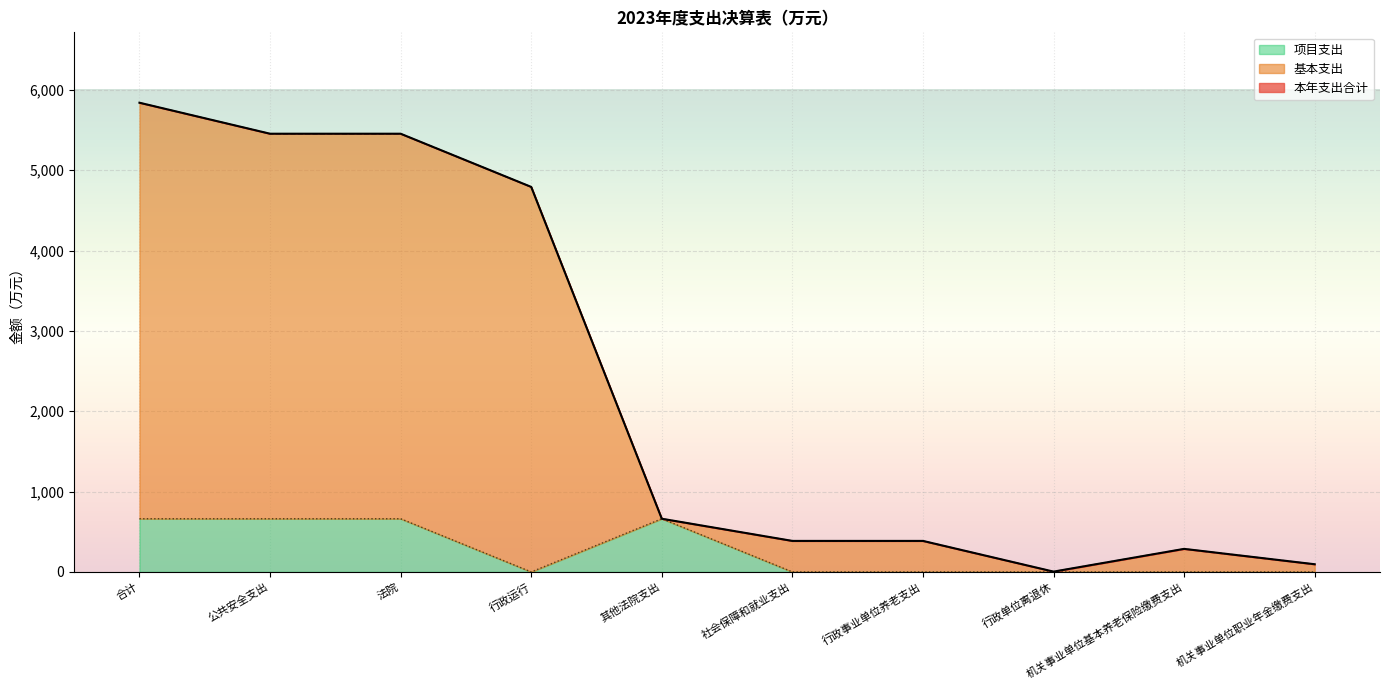

Between 行政运行 and 行政事业单位养老支出, which series saw the biggest shift?

本年支出合计